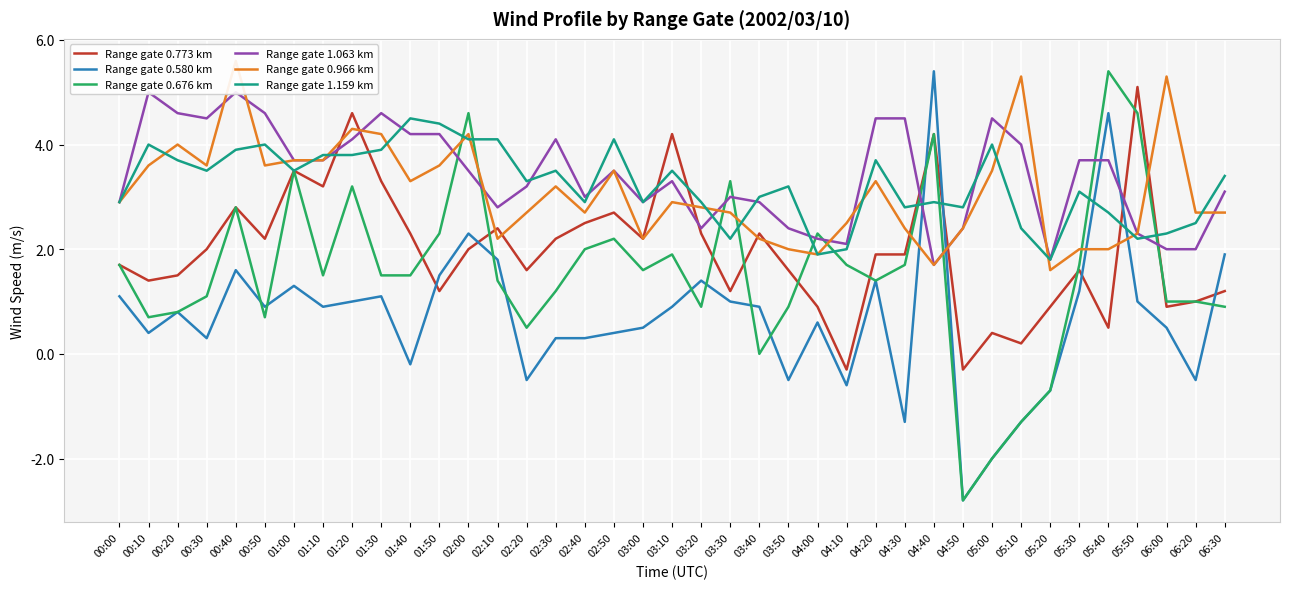

Which series has the largest total across all categories?

Range gate 1.063 km